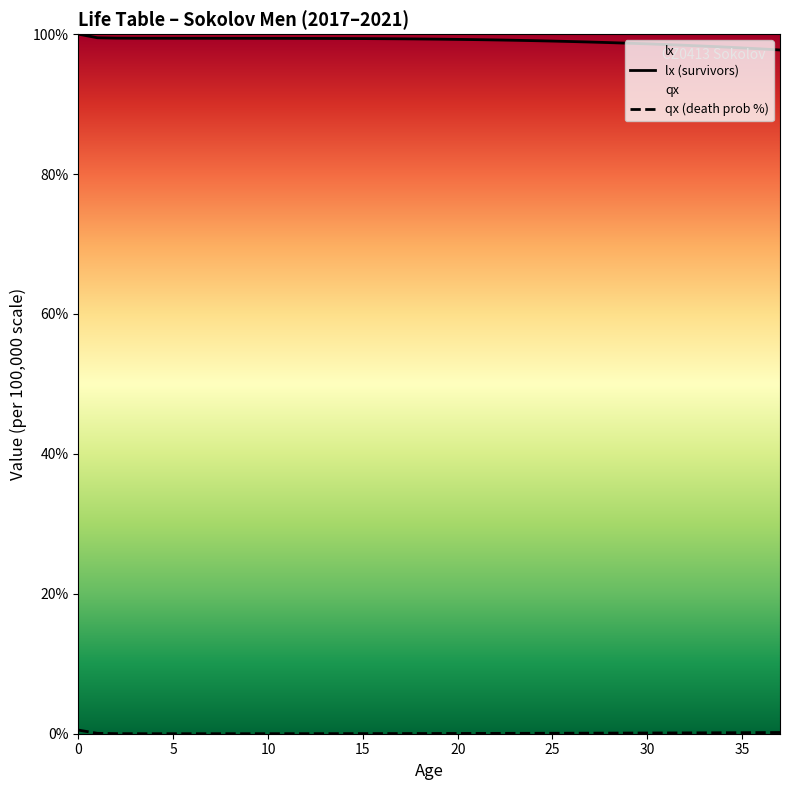

Rank the series by their maximum value, from lowest to highest.

qx (death prob %), lx (survivors)